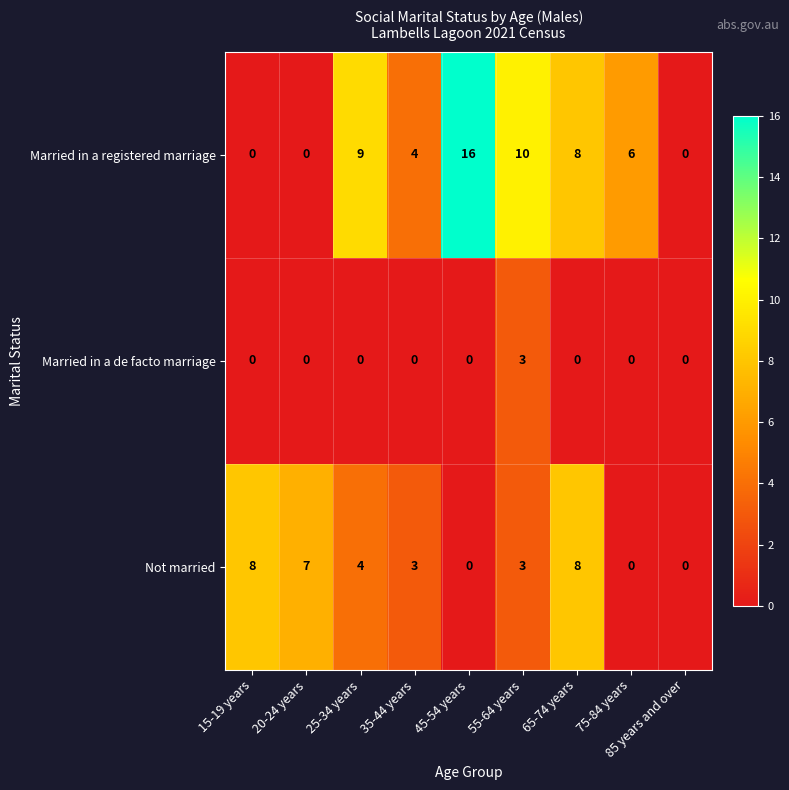

Between 25-34 years and 75-84 years, which series saw the biggest shift?

Not married